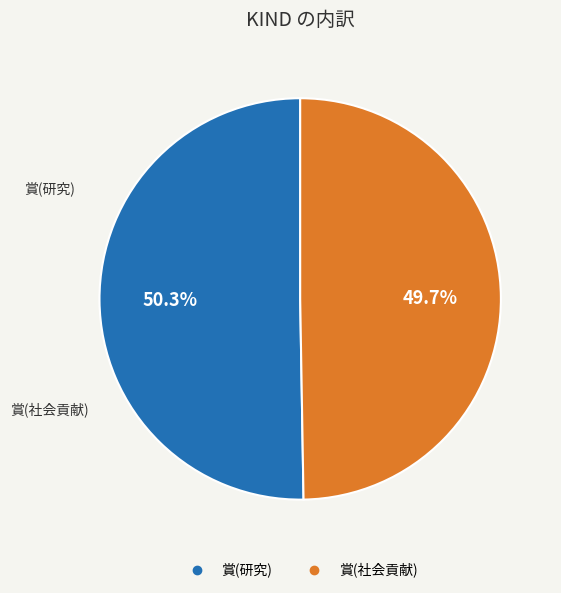

Does 賞(社会貢献) account for over 50% of the chart?

No